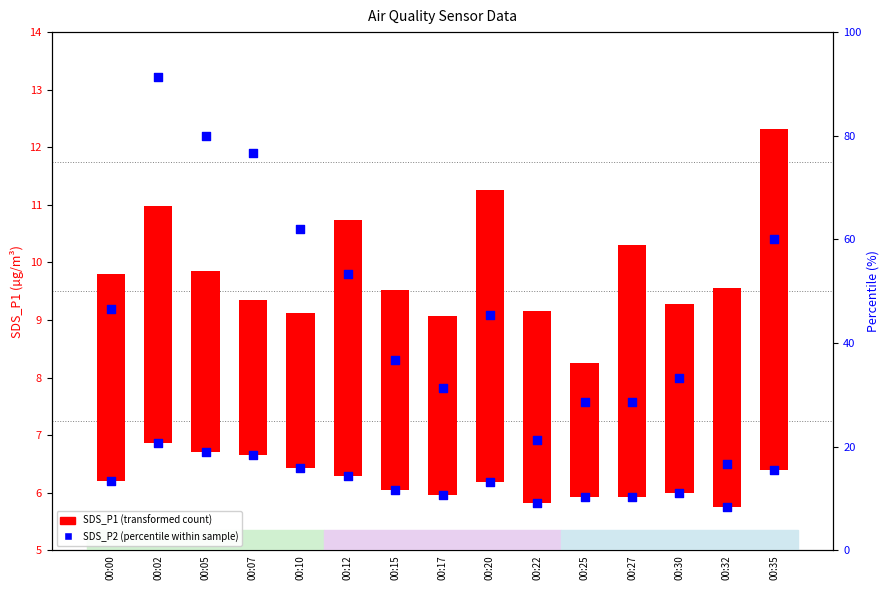

Between 00:00 and 00:22, which is larger?

00:00